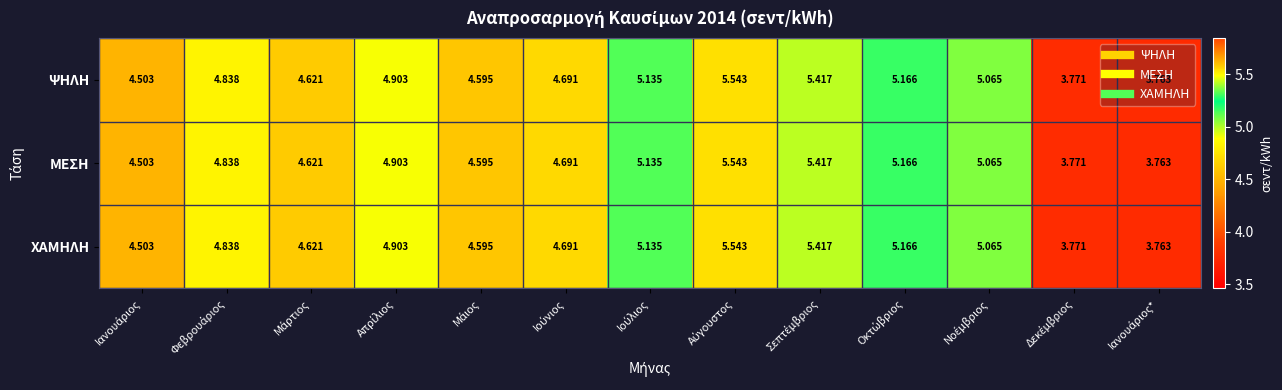

Which series has the largest range (max minus min)?

ΨΗΛΗ